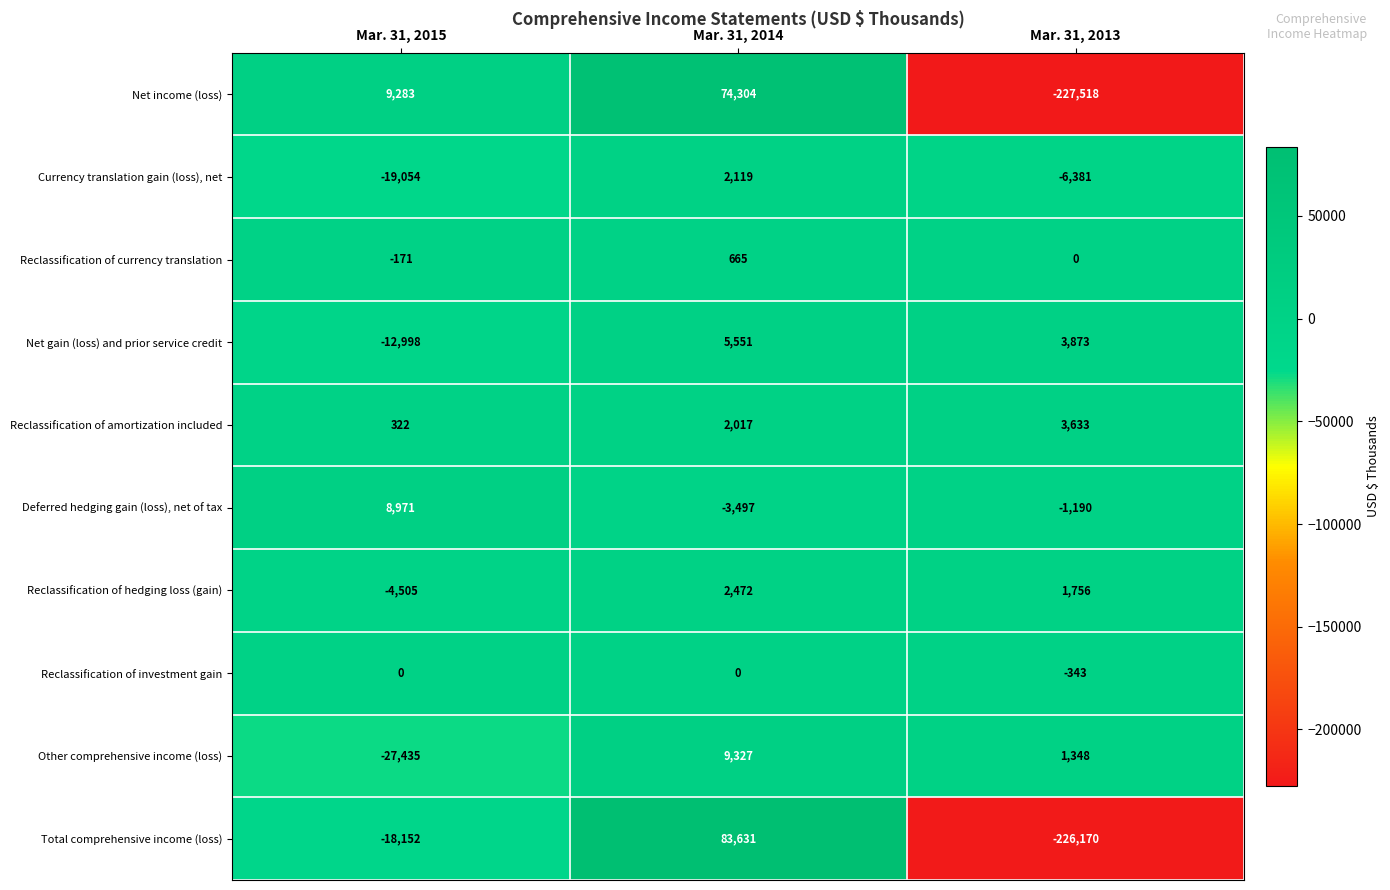

Reading left to right, extract all data points from this chart.

Net income (loss): Mar. 31, 2015=9283	Mar. 31, 2014=74304	Mar. 31, 2013=-227518
Currency translation gain (loss), net: Mar. 31, 2015=-19054	Mar. 31, 2014=2119	Mar. 31, 2013=-6381
Reclassification of currency translation: Mar. 31, 2015=-171	Mar. 31, 2014=665	Mar. 31, 2013=0
Net gain (loss) and prior service credit: Mar. 31, 2015=-12998	Mar. 31, 2014=5551	Mar. 31, 2013=3873
Reclassification of amortization included: Mar. 31, 2015=322	Mar. 31, 2014=2017	Mar. 31, 2013=3633
Deferred hedging gain (loss), net of tax: Mar. 31, 2015=8971	Mar. 31, 2014=-3497	Mar. 31, 2013=-1190
Reclassification of hedging loss (gain): Mar. 31, 2015=-4505	Mar. 31, 2014=2472	Mar. 31, 2013=1756
Reclassification of investment gain: Mar. 31, 2015=0	Mar. 31, 2014=0	Mar. 31, 2013=-343
Other comprehensive income (loss): Mar. 31, 2015=-27435	Mar. 31, 2014=9327	Mar. 31, 2013=1348
Total comprehensive income (loss): Mar. 31, 2015=-18152	Mar. 31, 2014=83631	Mar. 31, 2013=-226170